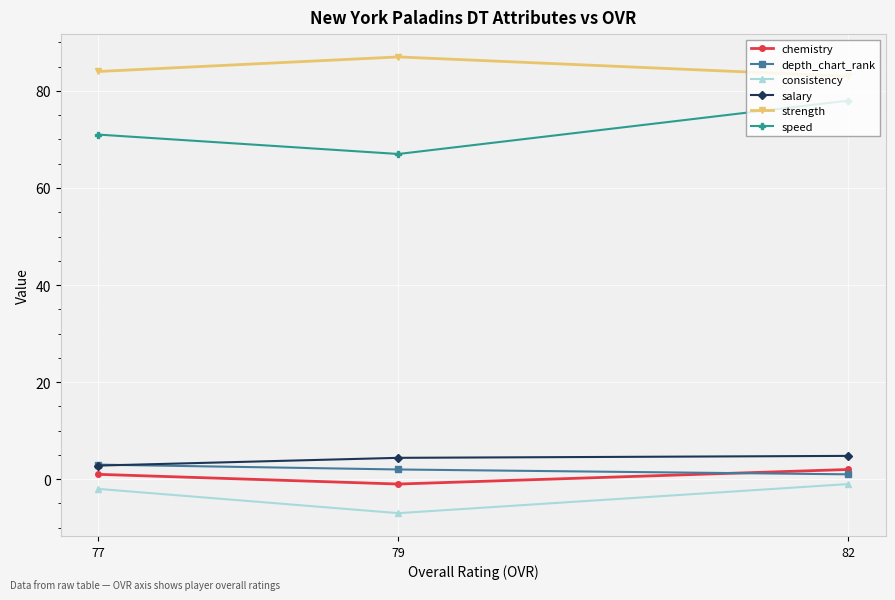

Reading right to left, list all the values displayed in this chart.

chemistry: 77=1.0	79=-1.0	82=2.0
depth_chart_rank: 77=3.0	79=2.0	82=1.0
consistency: 77=-2.0	79=-7.0	82=-1.0
salary: 77=2.8	79=4.4	82=4.8
strength: 77=84.0	79=87.0	82=83.0
speed: 77=71.0	79=67.0	82=78.0